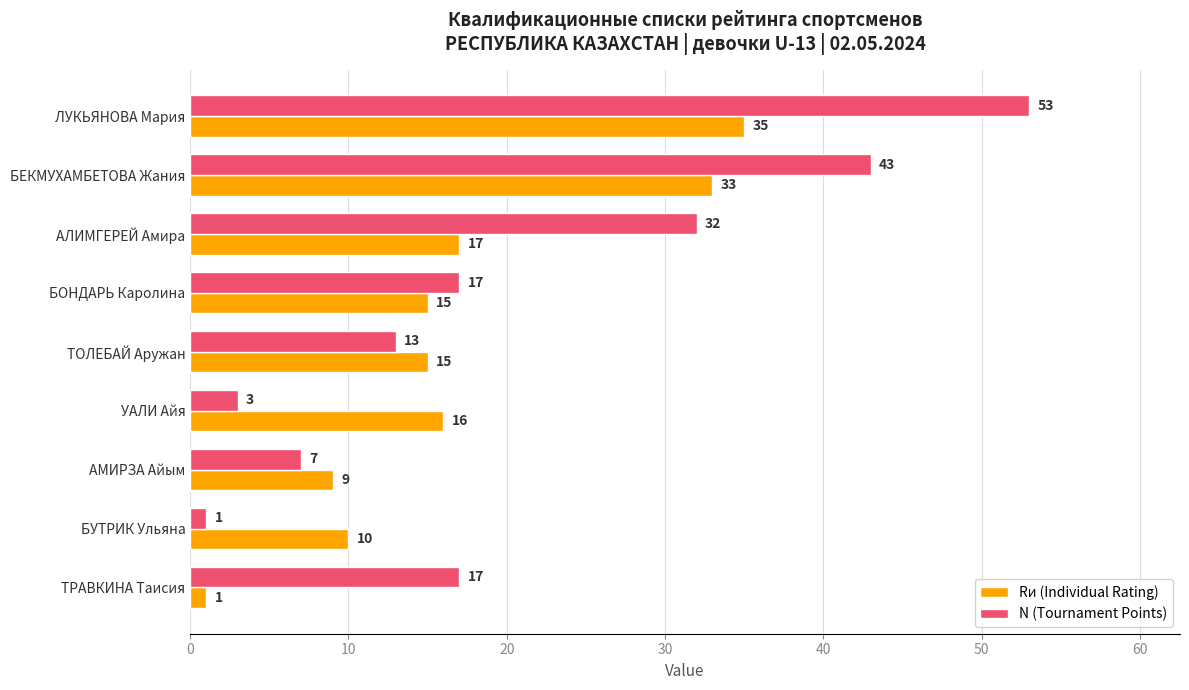

Is it true that N (Tournament Points) equals 35 at ЛУКЬЯНОВА Мария?

False